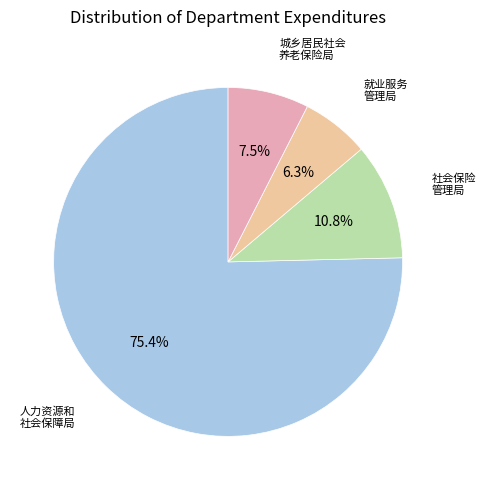

Is there a majority slice in this chart?

Yes